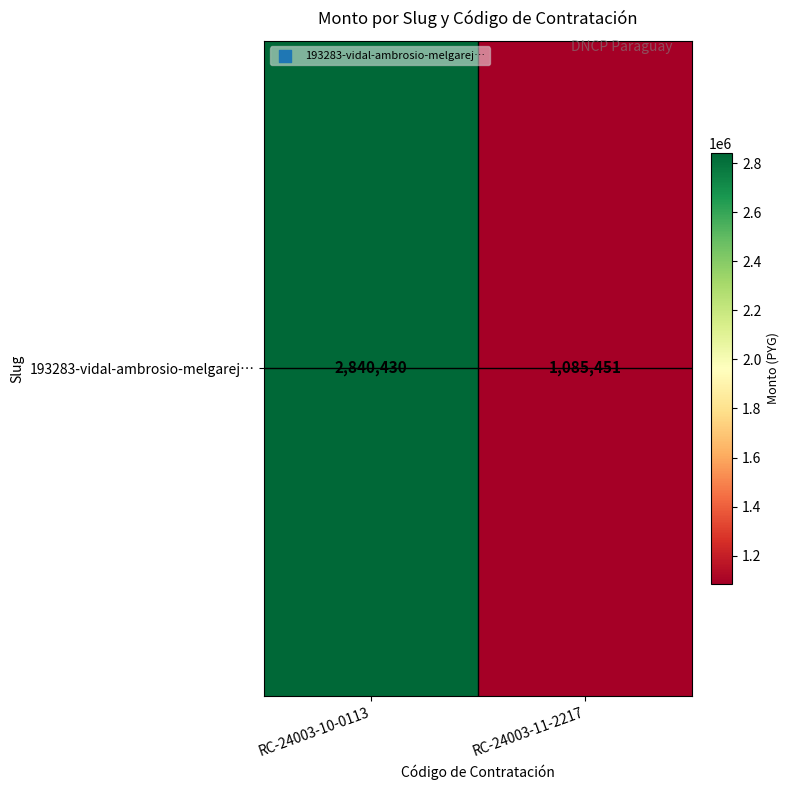

What is the ratio of the value at RC-24003-11-2217 to the value at RC-24003-10-0113?

0.4